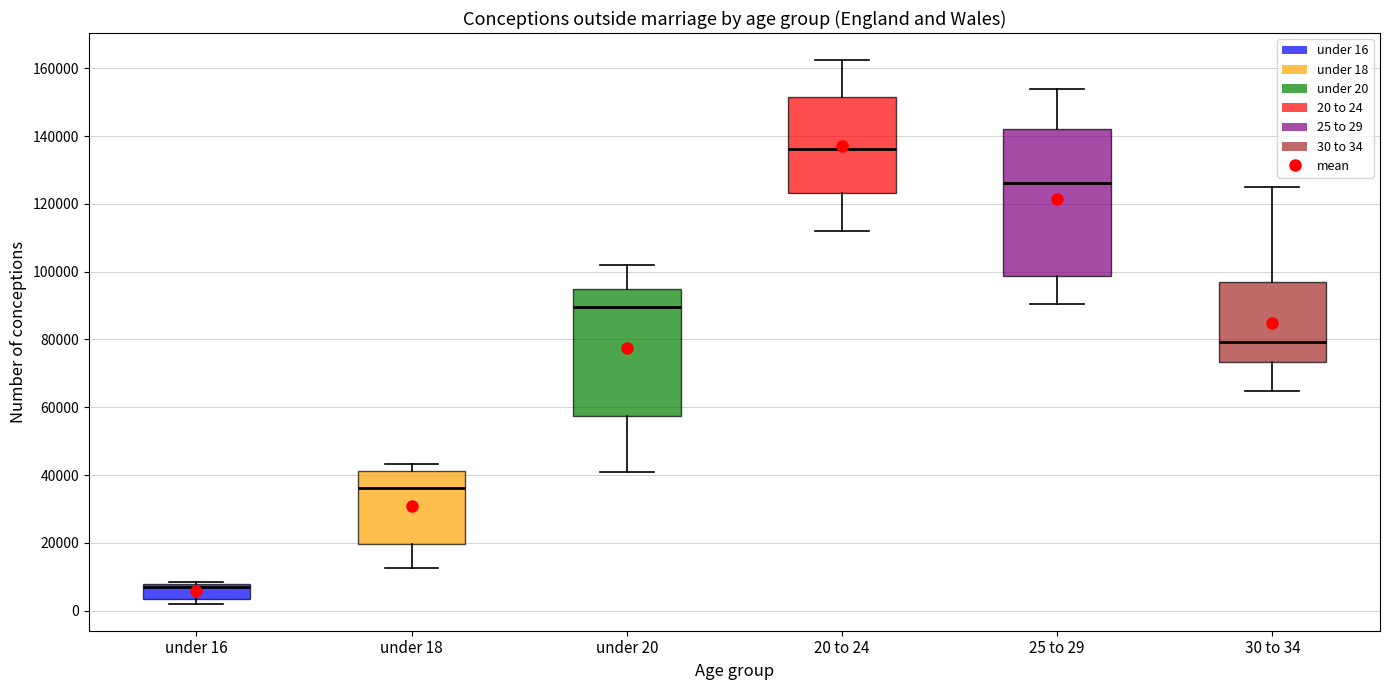

Comparing the boxes themselves (not the whiskers), which one is the tallest?

25 to 29